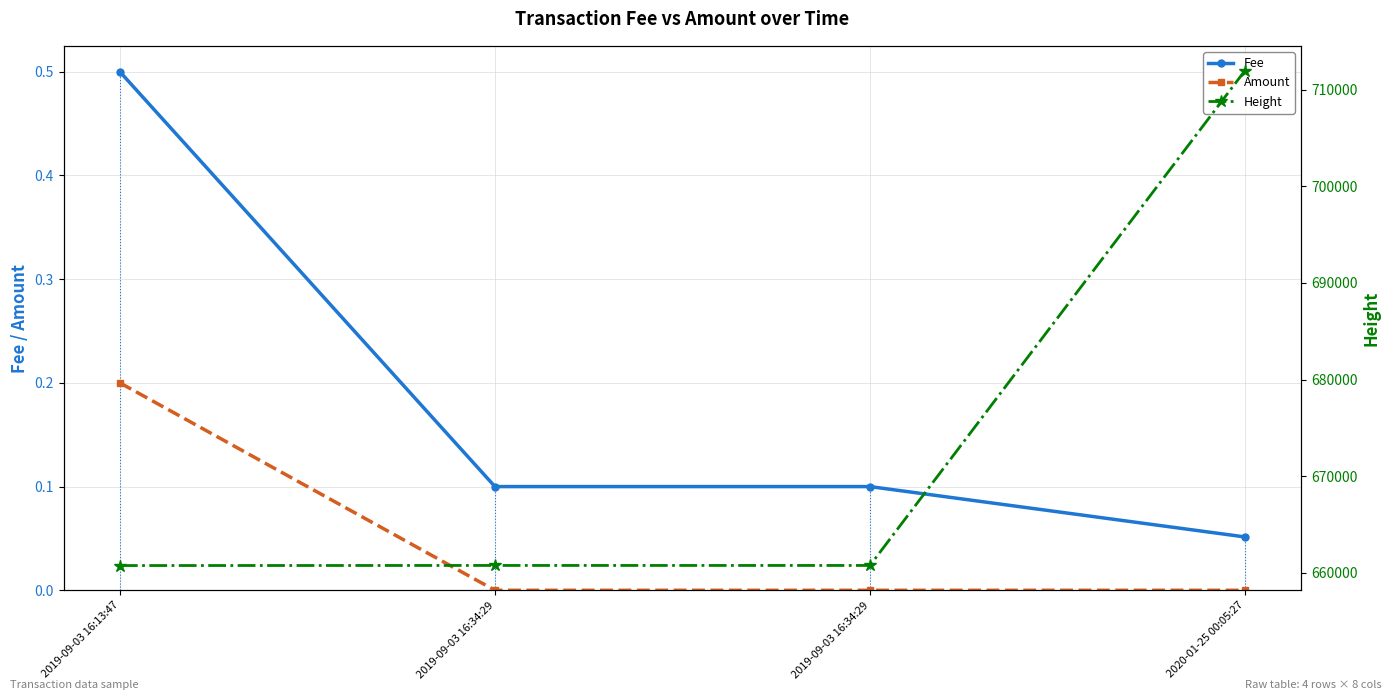

True or false: Amount has a value of 0.0 at 2019-09-03 16:34:29.

True